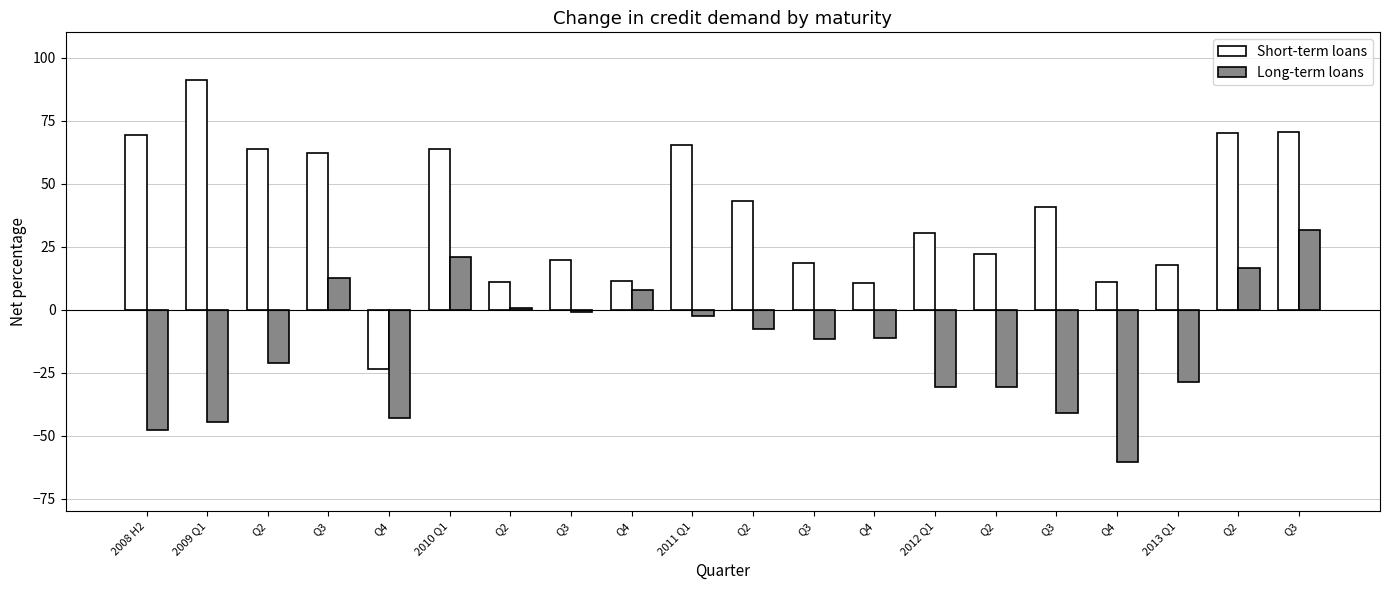

Which series changed the most between Q4 and 2011 Q1?

Short-term loans